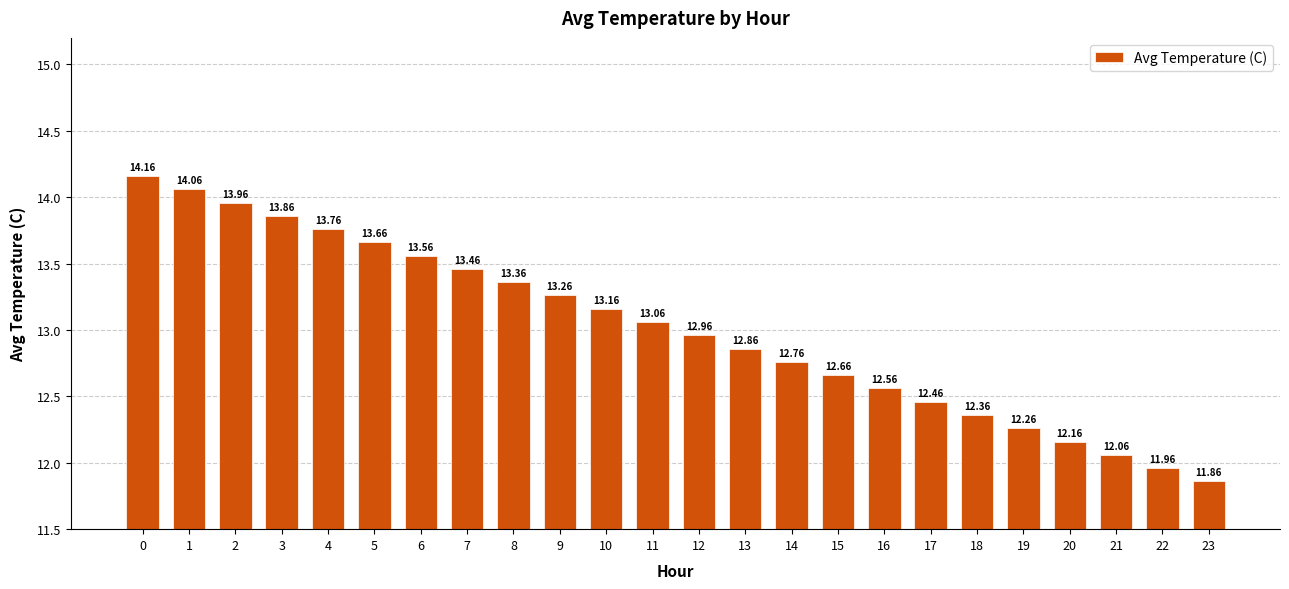

Reading left to right, list all the values displayed in this chart.

0=14.2	1=14.1	2=14.0	3=13.9	4=13.8	5=13.7	6=13.6	7=13.5	8=13.4	9=13.3	10=13.2	11=13.1	12=13.0	13=12.9	14=12.8	15=12.7	16=12.6	17=12.5	18=12.4	19=12.3	20=12.2	21=12.1	22=12.0	23=11.9